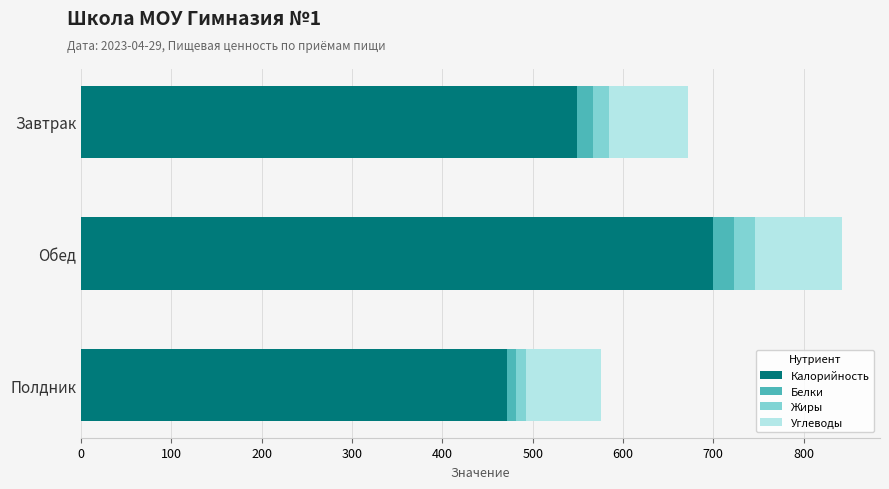

How many data points in Калорийность are above 549?

2